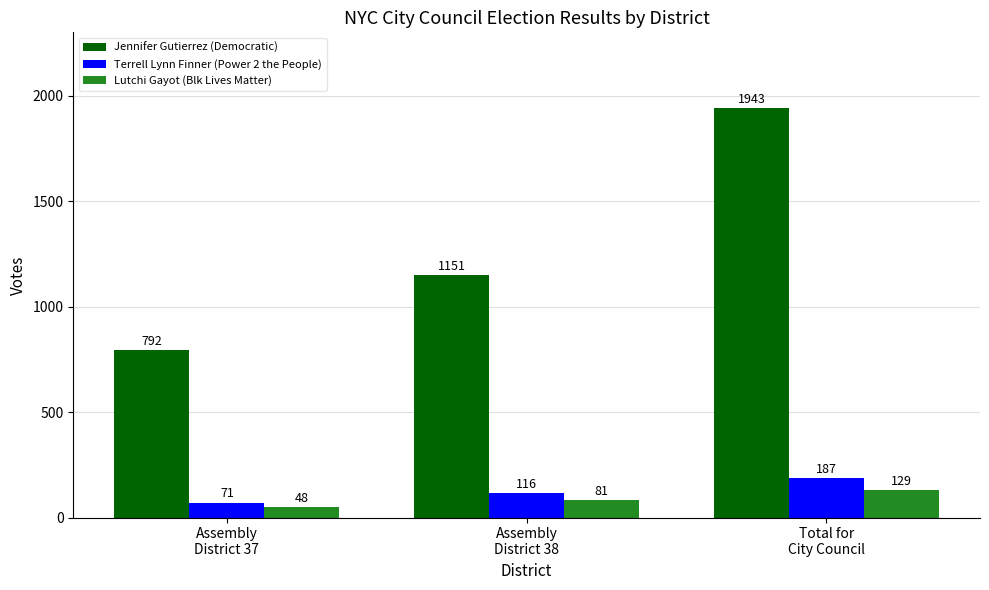

Reading left to right, list all the values displayed in this chart.

Jennifer Gutierrez (Democratic): Assembly
District 37=792	Assembly
District 38=1151	Total for
City Council=1943
Terrell Lynn Finner (Power 2 the People): Assembly
District 37=71	Assembly
District 38=116	Total for
City Council=187
Lutchi Gayot (Blk Lives Matter): Assembly
District 37=48	Assembly
District 38=81	Total for
City Council=129